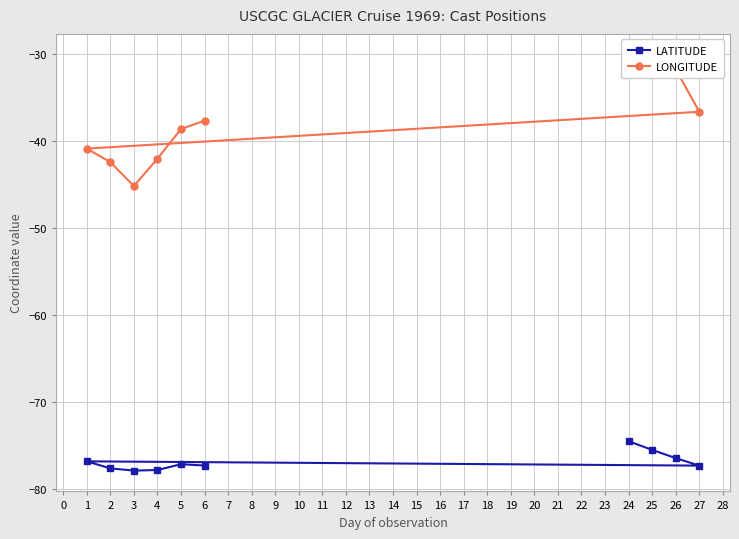

True or false: LATITUDE and LONGITUDE cross at least once.

False